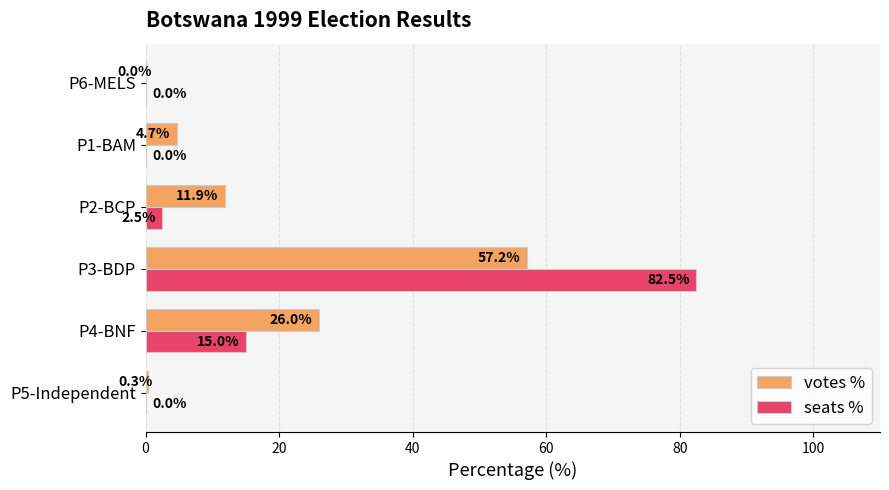

What is the total value across all series at P5-Independent?

0.3